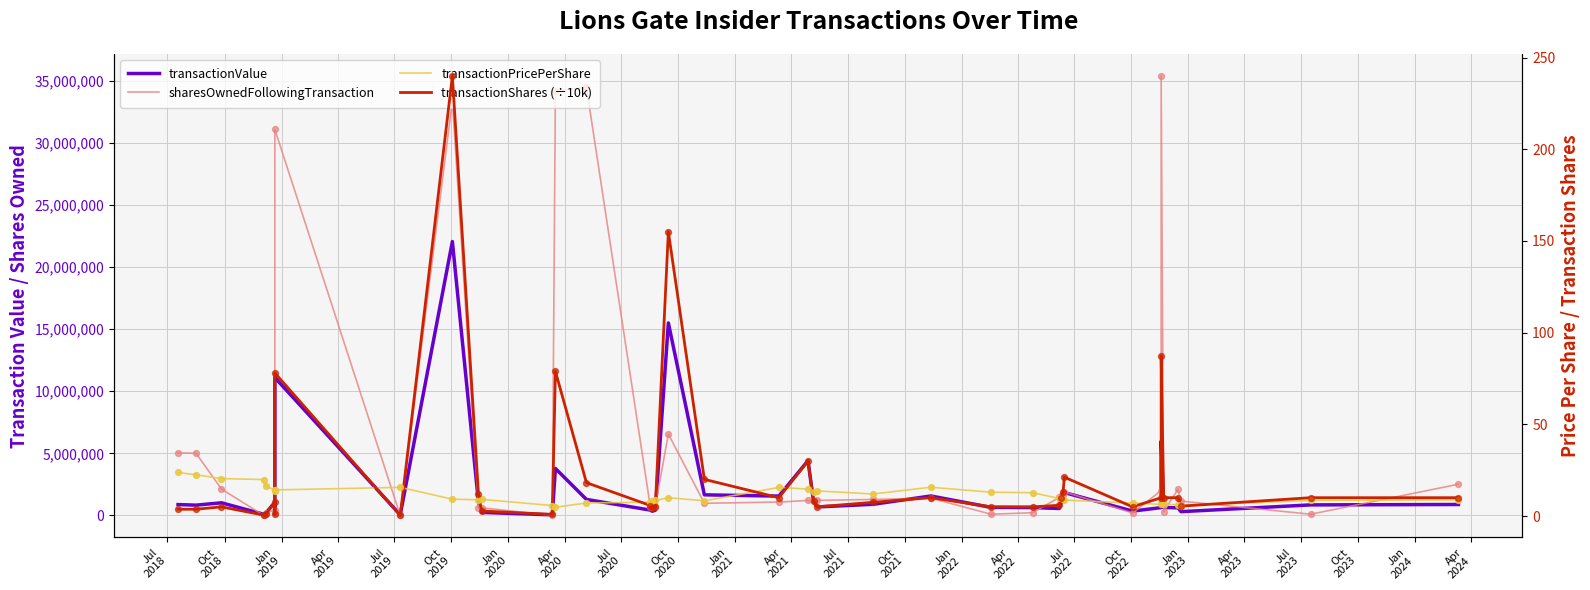

Which series has the largest Y range (max minus min)?

sharesOwnedFollowingTransaction